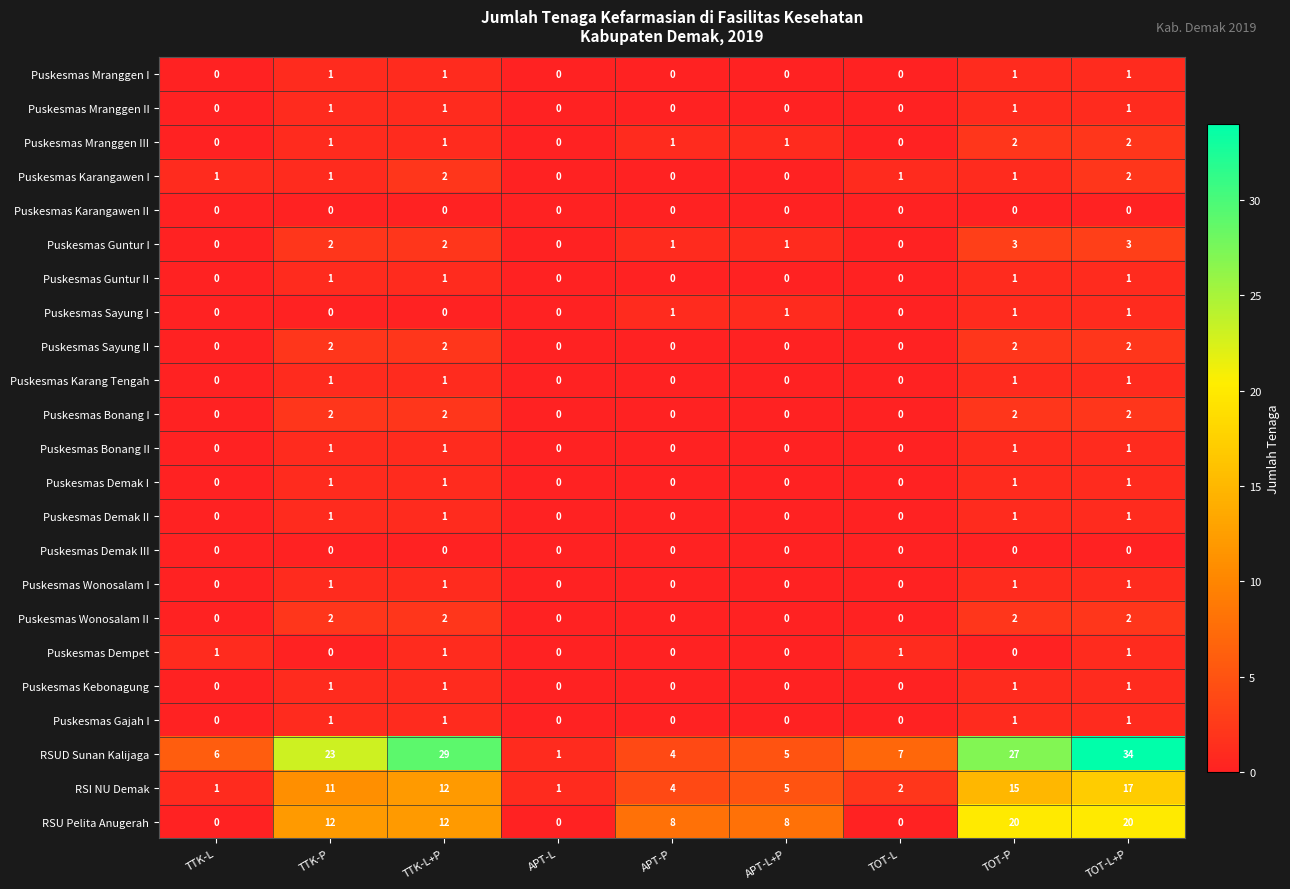

Is it true that Puskesmas Guntur I equals 3 at TOT-L+P?

True